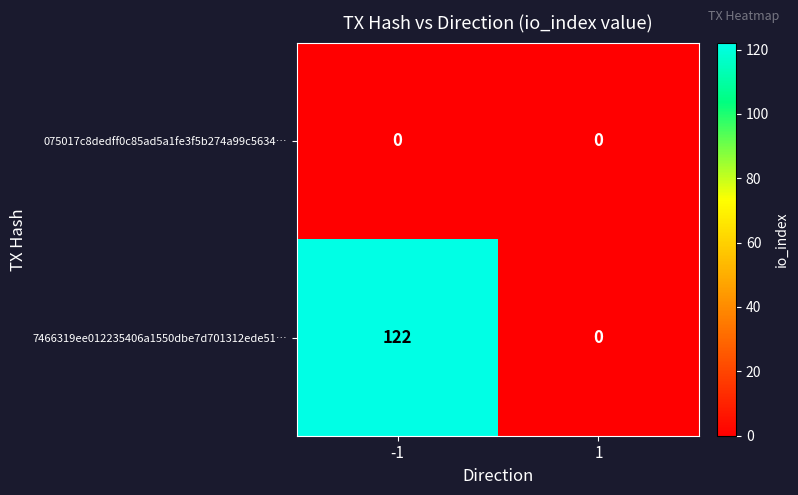

What is the difference between the 7466319ee012235406a1550dbe7d701312ede51… values at -1 and 1?

122